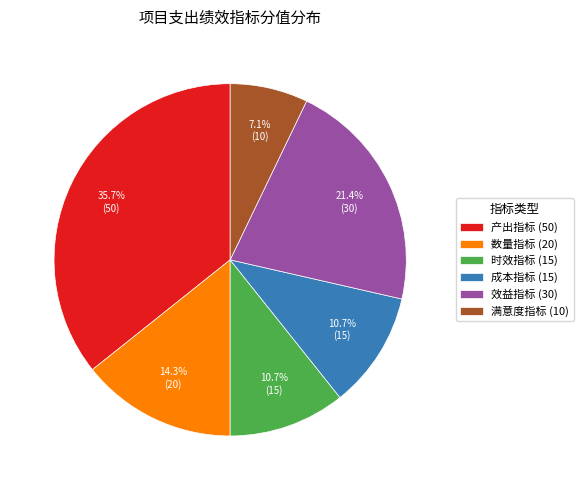

What portion of the pie excludes 效益指标 (30)?

78.6%